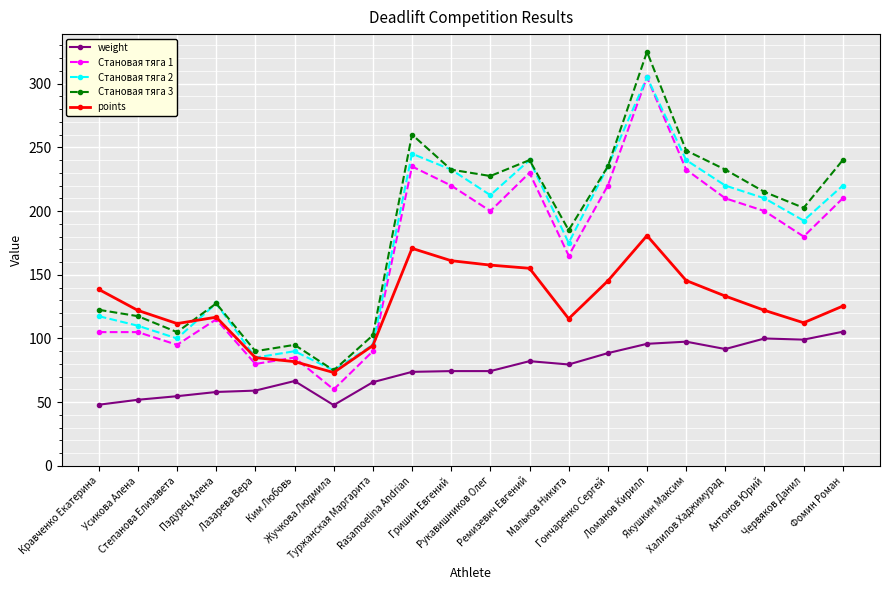

Rank the series at Rasamoelina Andrian from highest to lowest value.

Становая тяга 3, Становая тяга 2, Становая тяга 1, points, weight